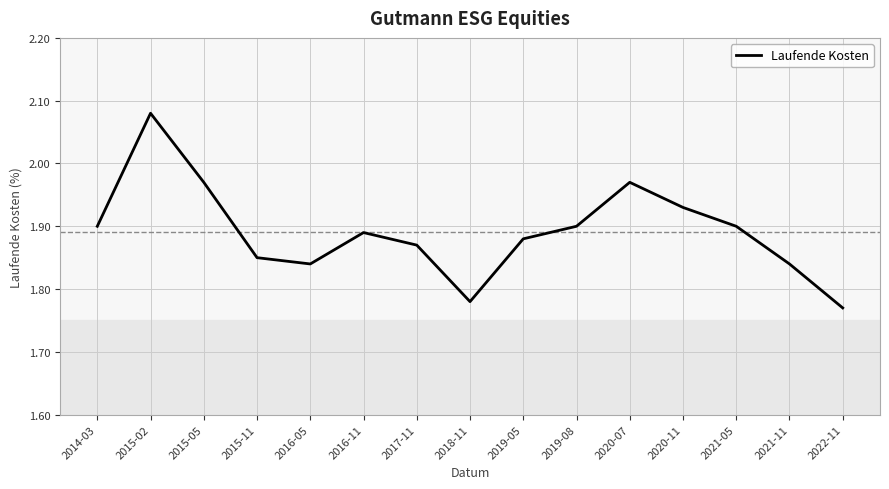

What is the difference between the maximum and minimum values?

0.3